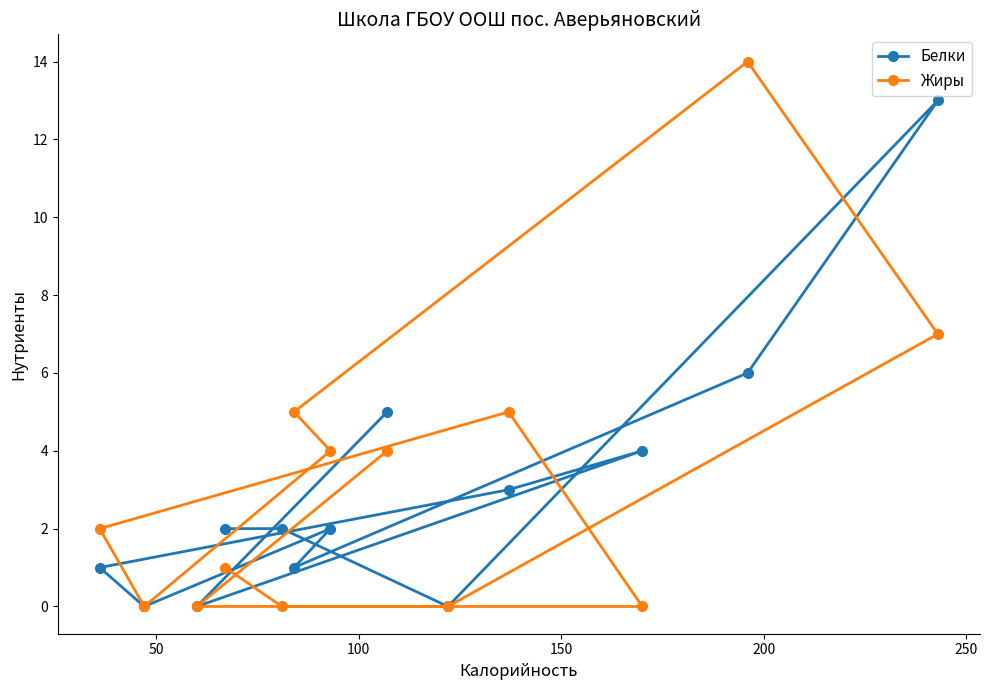

What is the maximum value for Белки?

13